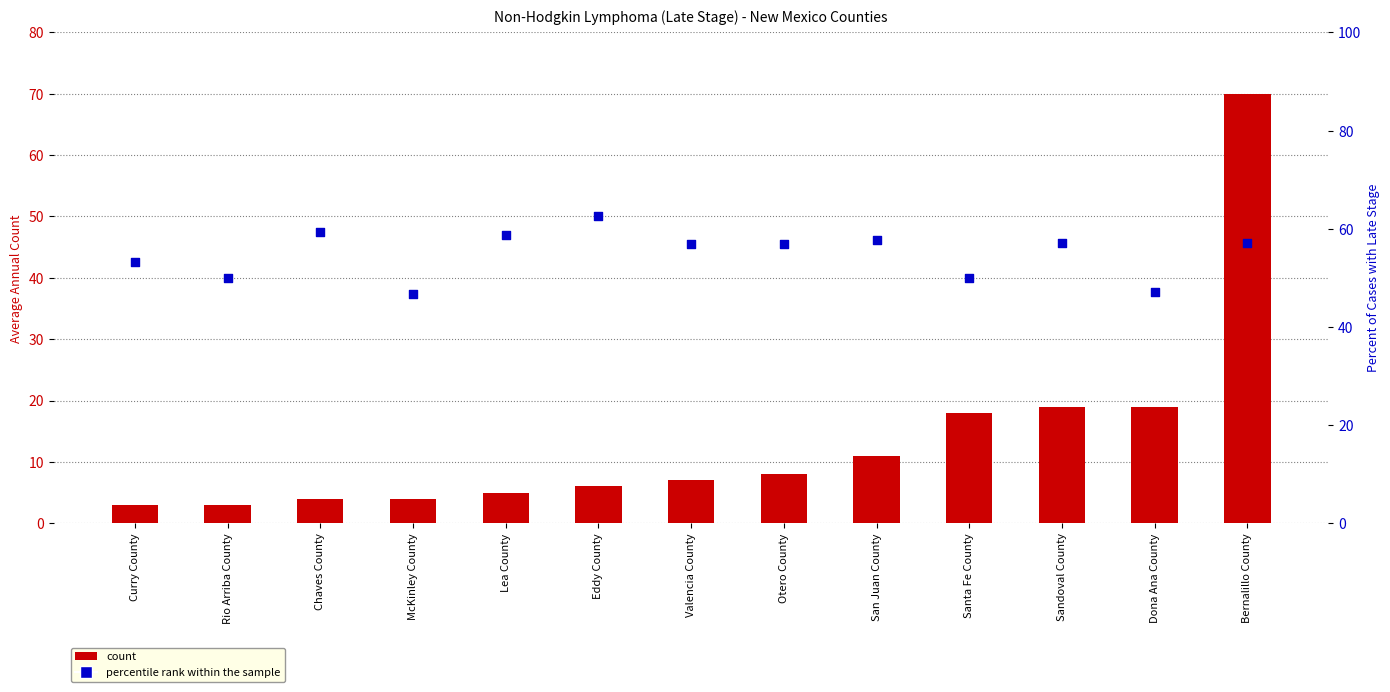

Is the value of percentile rank within the sample at McKinley County greater than the value of count at Otero County?

Yes